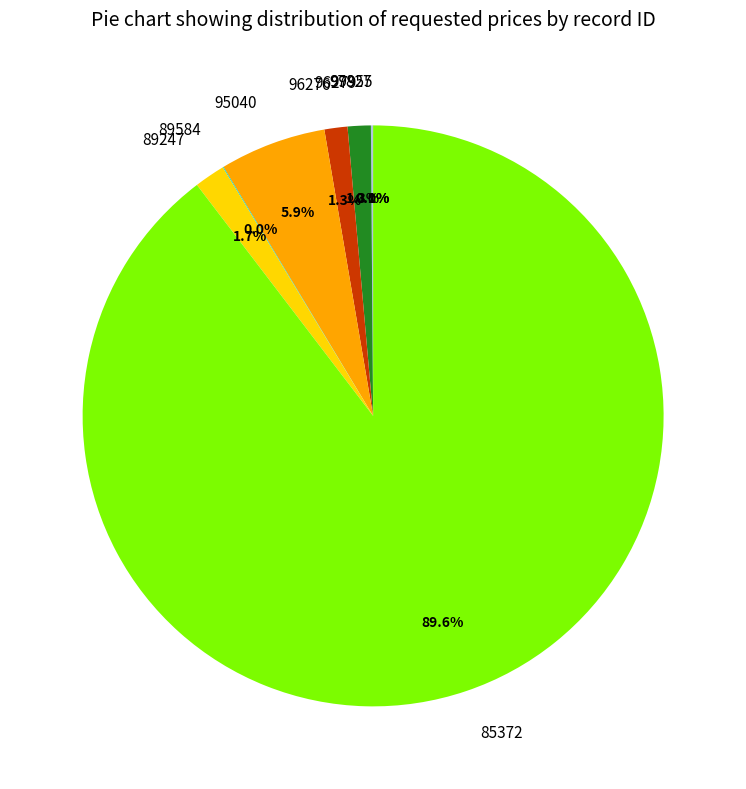

Which category has the biggest portion of the pie?

85372